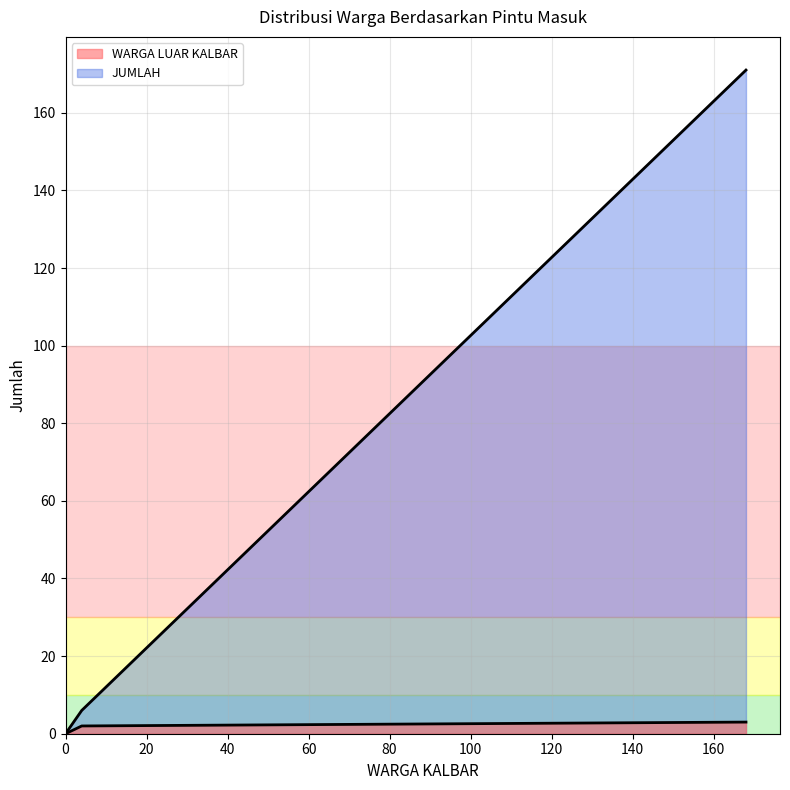

True or false: WARGA LUAR KALBAR and JUMLAH cross at least once.

False